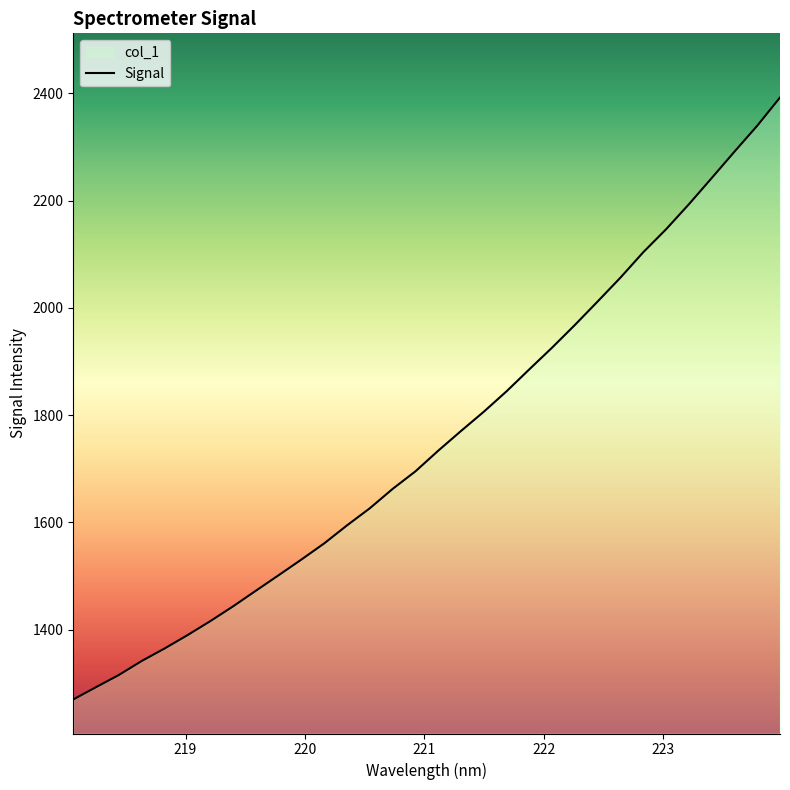

What is the greatest value displayed?

2392.5